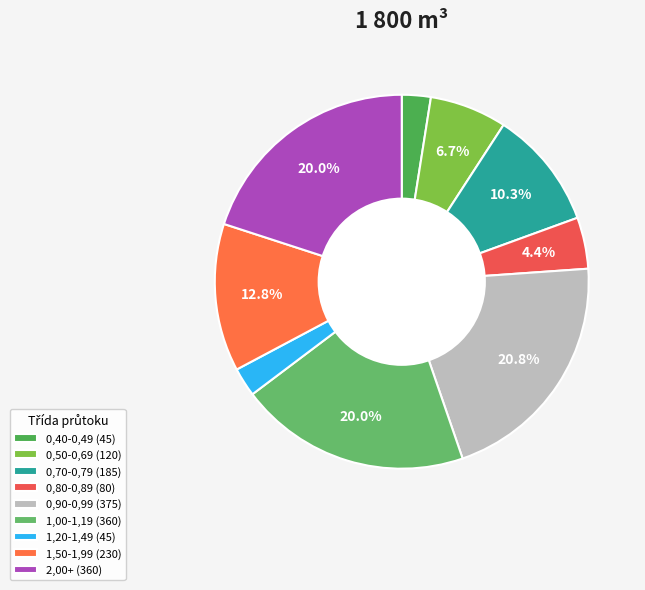

Count the number of slices in the pie.

9